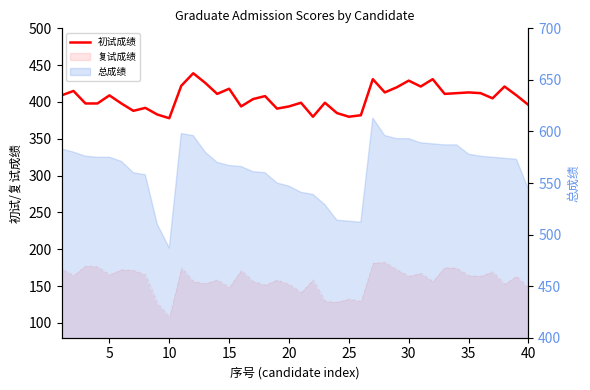

What is the minimum value shown in the chart?

378